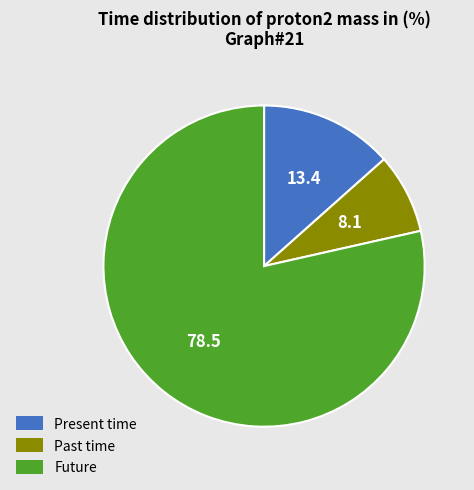

True or false: Future accounts for 92% of the total.

False